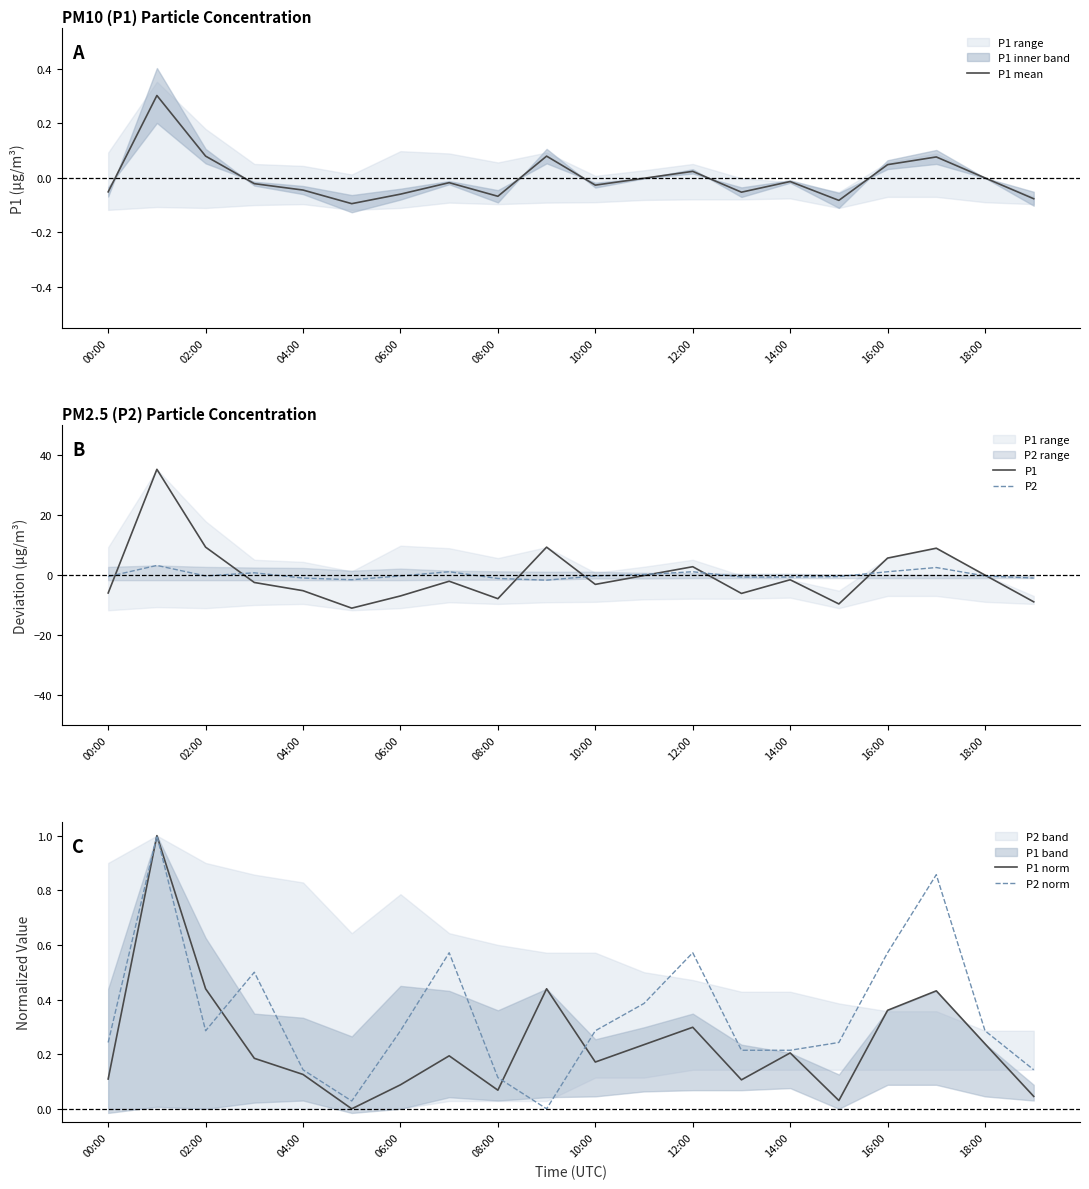

What is the minimum value for P1?

-11.0